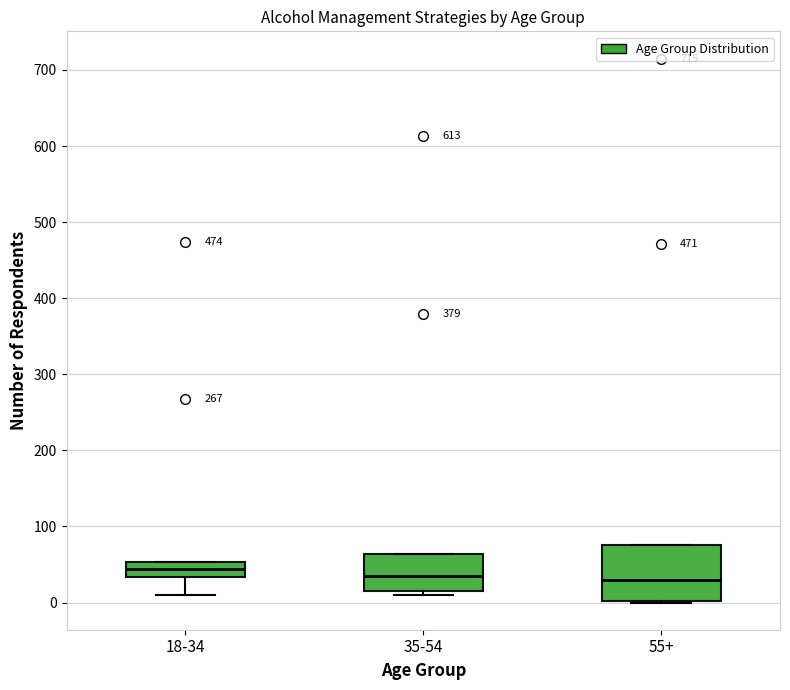

Reading left to right, read every box against the y-axis: the position of its median line, the range the box covers, and the ends of its whiskers. The values are not printed on the chart, so give them approximately, as read against the axis.

18-34: median 40, box 30 to 50, whiskers 10 to 50
35-54: median 40, box 20 to 60, whiskers 10 to 60
55+: median 30, box 0 to 80, whiskers 0 to 80